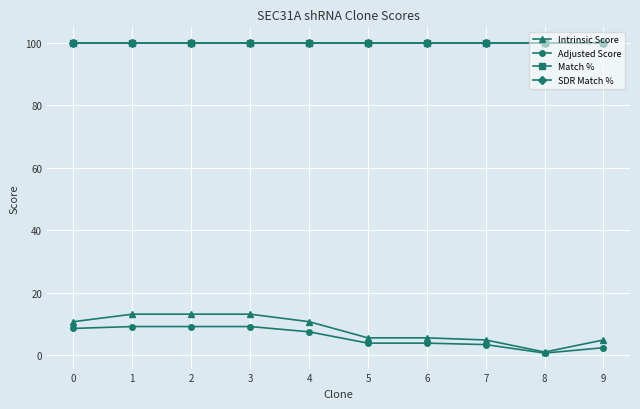

True or false: Match % and Adjusted Score cross at least once.

False